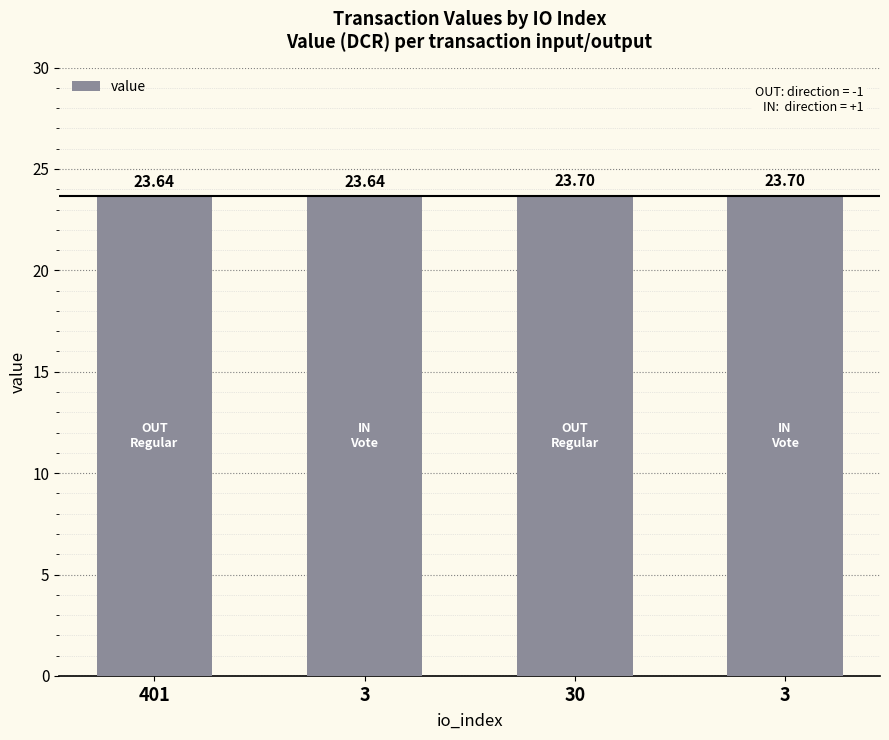

Does the chart contain any negative values?

No